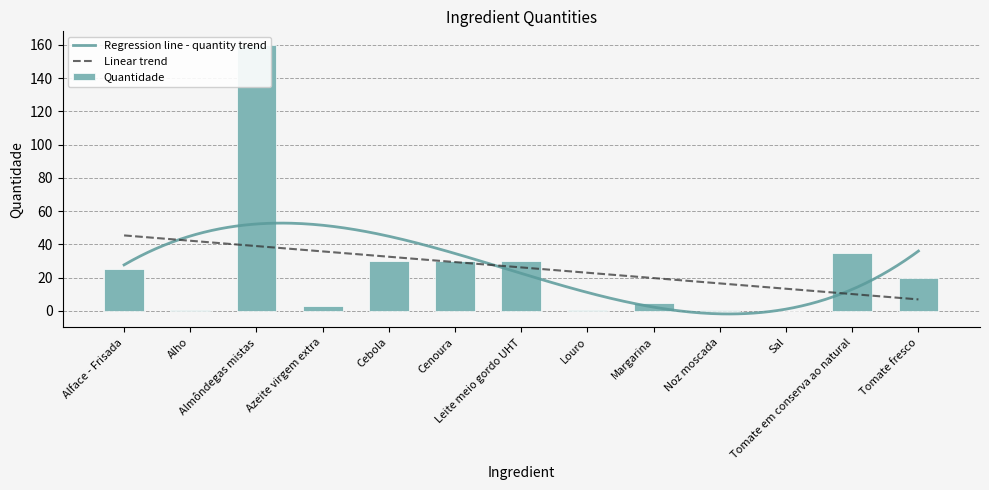

What is the label of the 12th bar from the right?

Alho